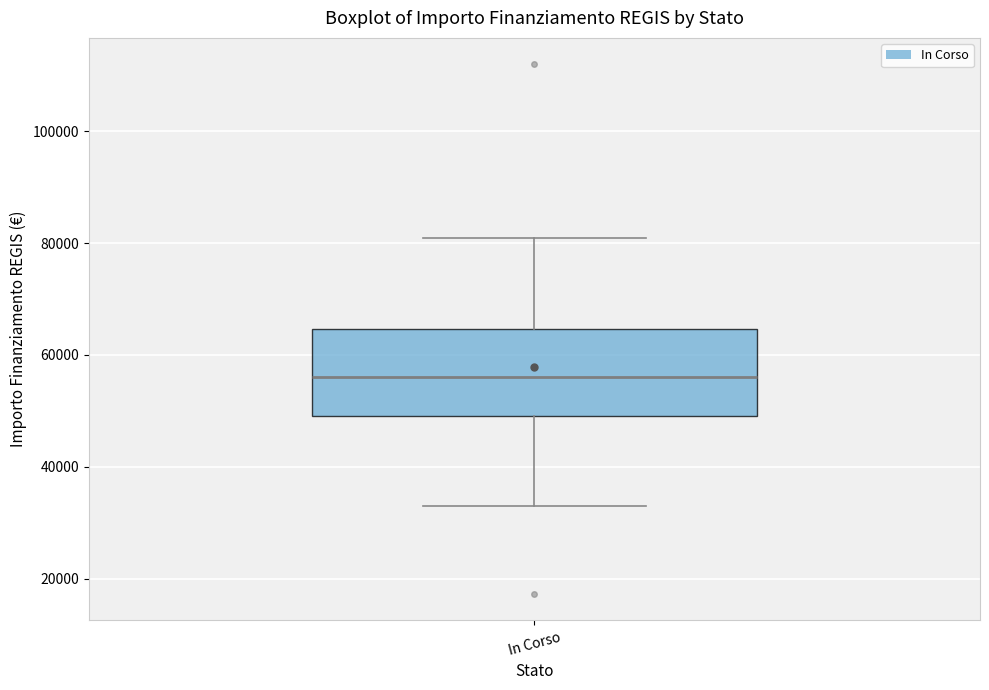

Transcribe this box plot: give where the median line is, the range the box spans, and where the two whiskers end, as read against the y-axis. The values are not printed on the chart, so give them approximately, as read against the axis.

median 56000, box 50000 to 64000, whiskers 32000 to 80000